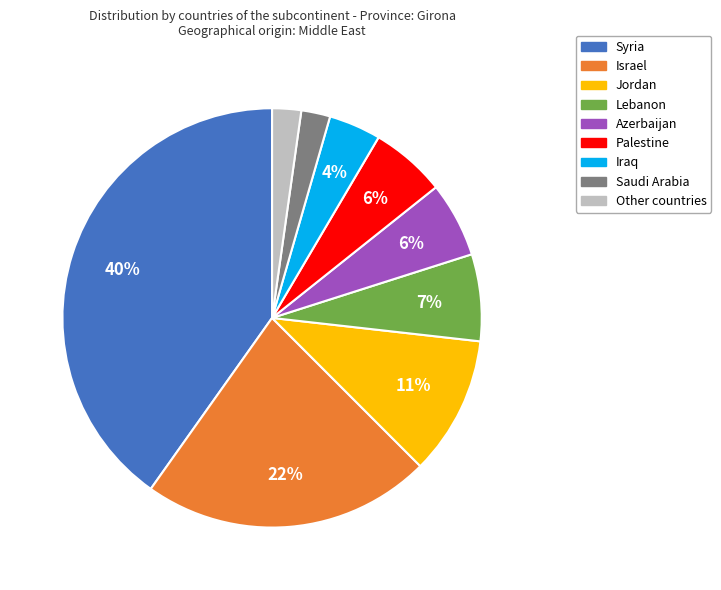

Is it true that Palestine is 17% of the pie?

False